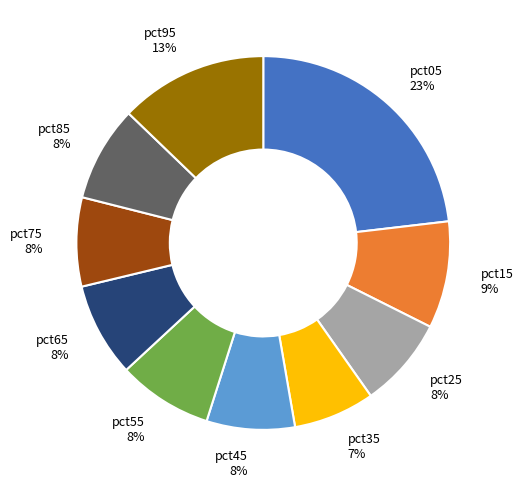

To the nearest percent, what percentage of the pie is pct25?

8%